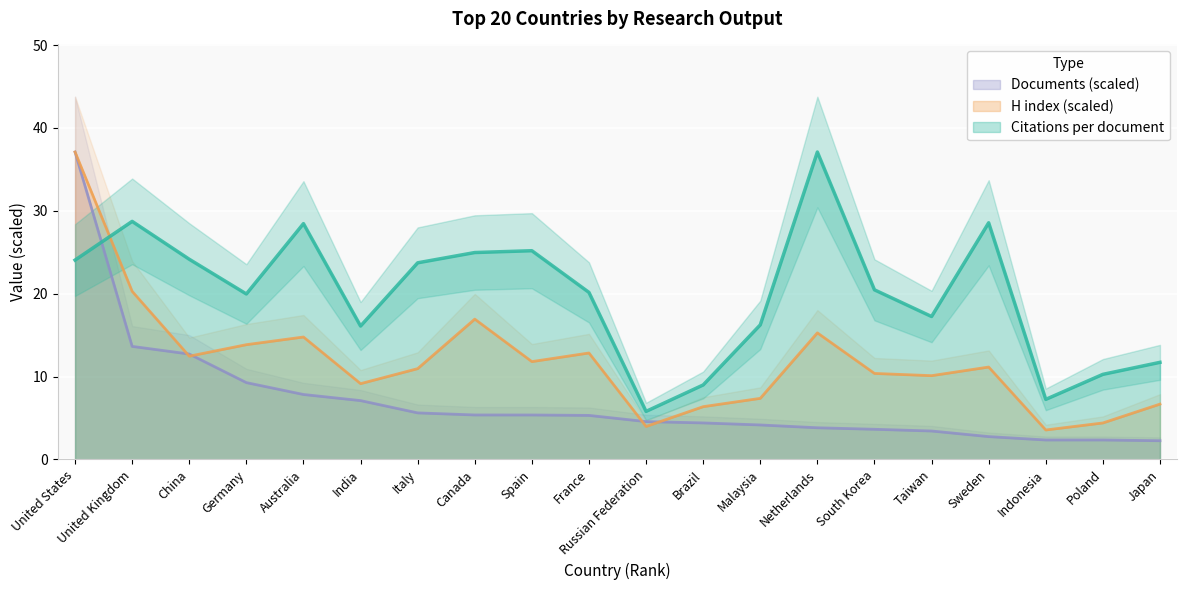

How many interior local peaks does the Citations per document series have?

5